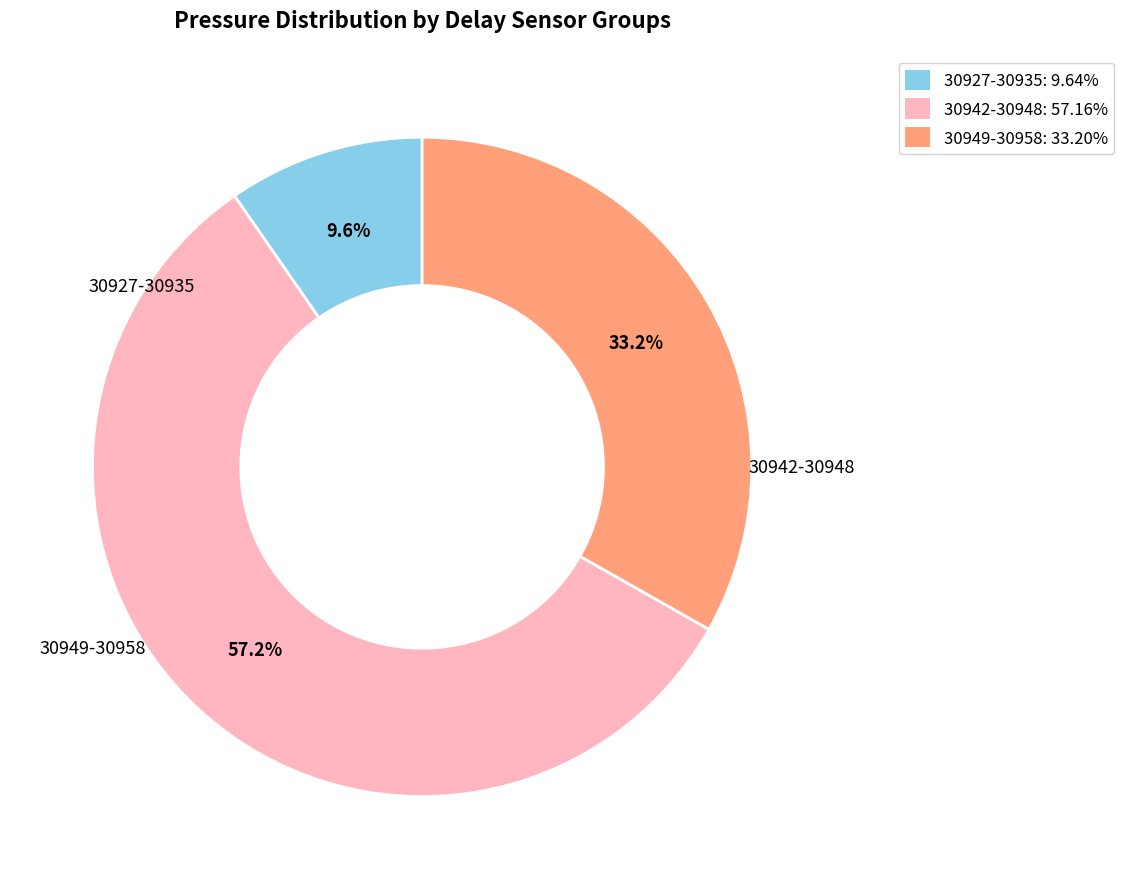

What is the ratio of the value at 30927-30935: 9.64% to the value at 30949-30958: 33.20%?

0.3